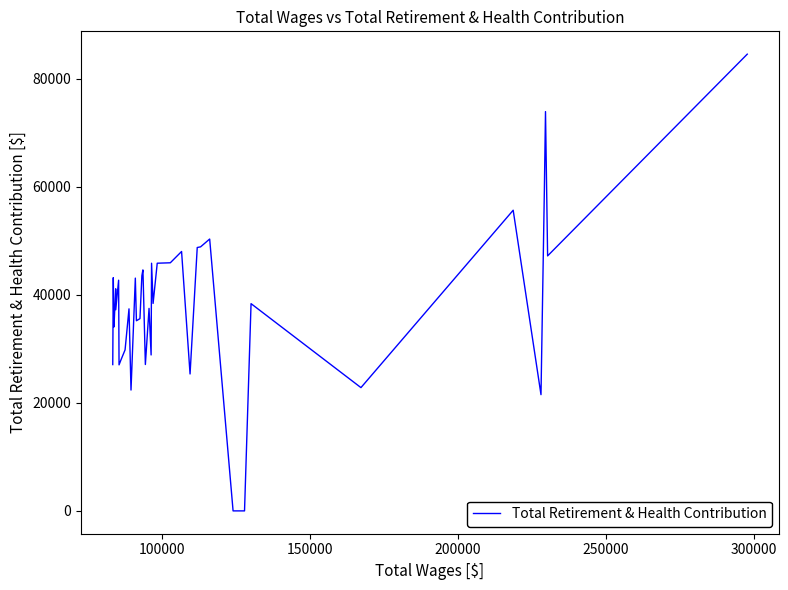

Does the chart display data point markers on the line(s)?

No